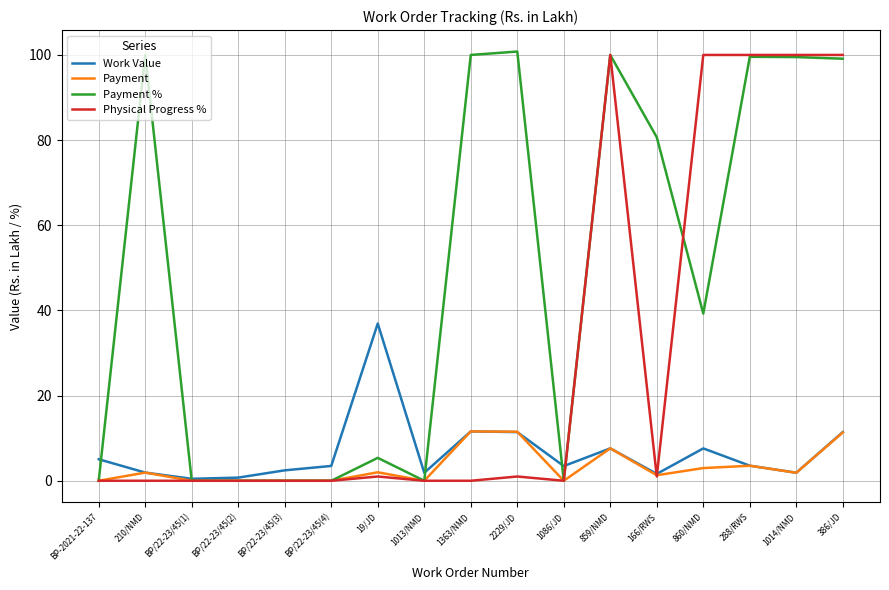

Is the value of Work Value at 860/NMD greater than the value of Payment at 1013/NMD?

Yes